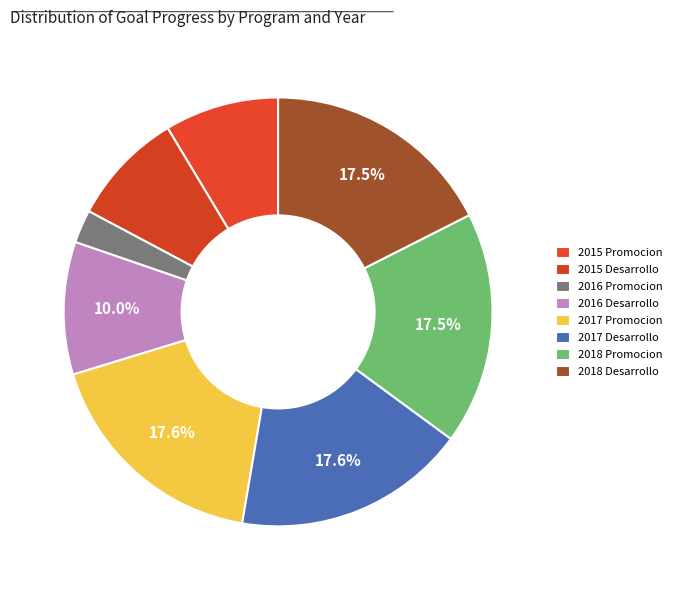

How many slices are in this pie chart?

8